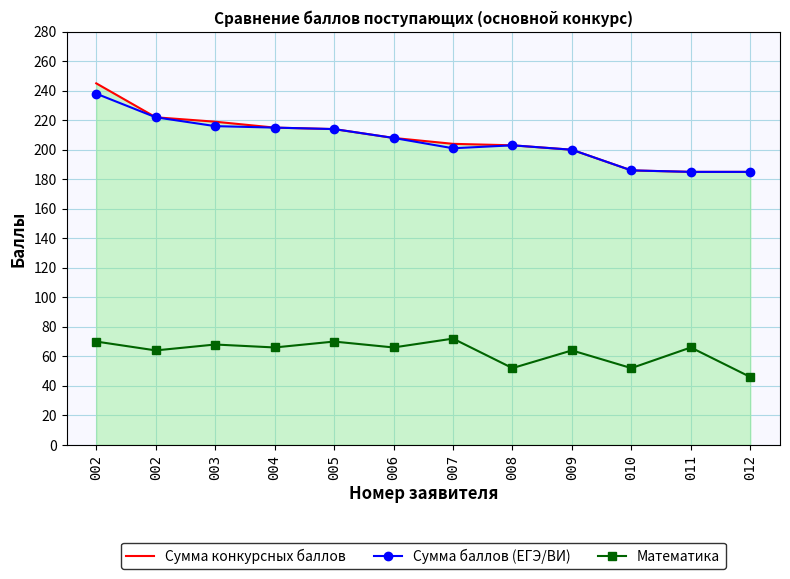

What are all the series names shown in the legend?

Сумма конкурсных баллов, Сумма баллов (ЕГЭ/ВИ), Математика